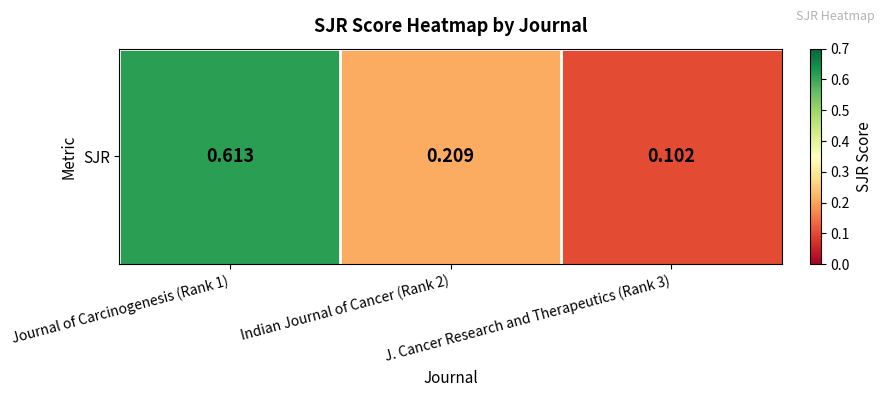

What value does the data have at Journal of Carcinogenesis (Rank 1)?

0.6